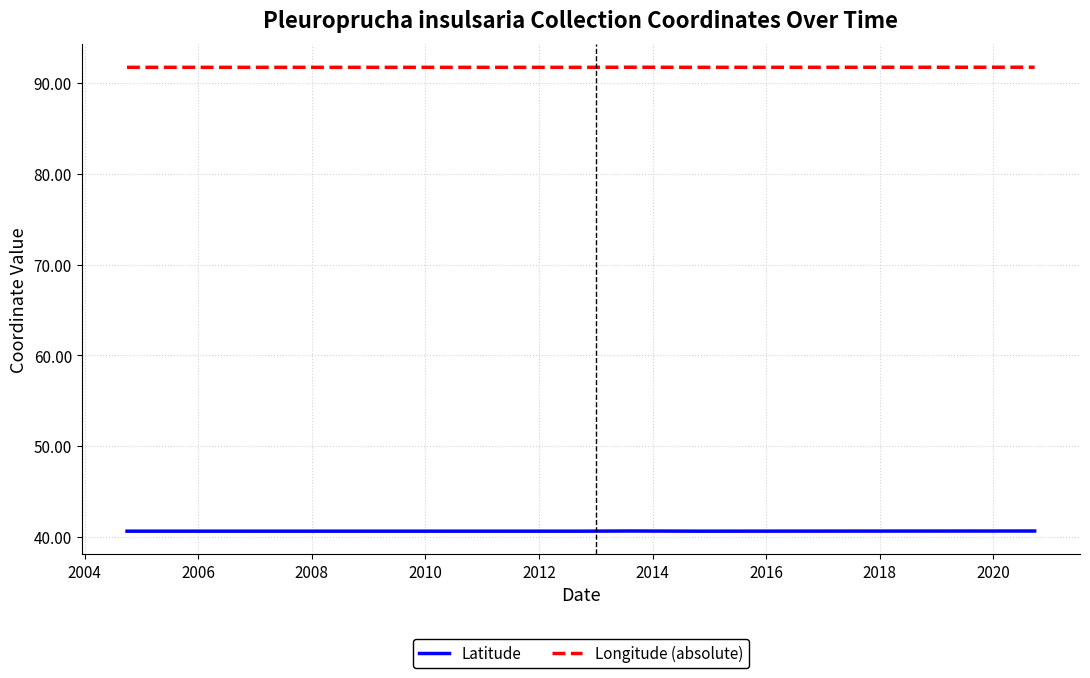

True or false: Latitude and Longitude (absolute) intersect in this chart.

False